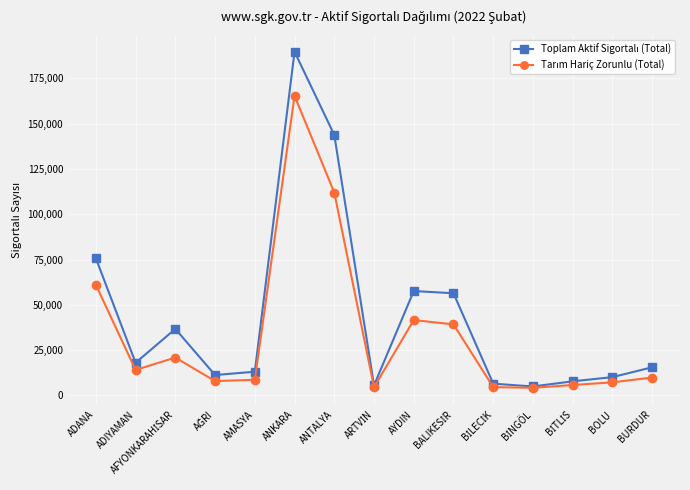

What is the label of the 14th point from the left?

BOLU